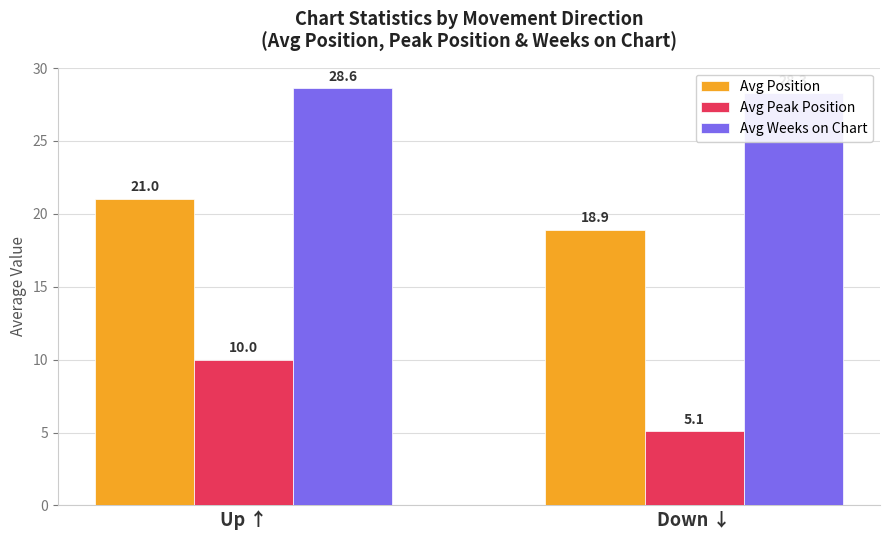

The Avg Weeks on Chart series shows 28.6 at Up ↑. True or false?

True